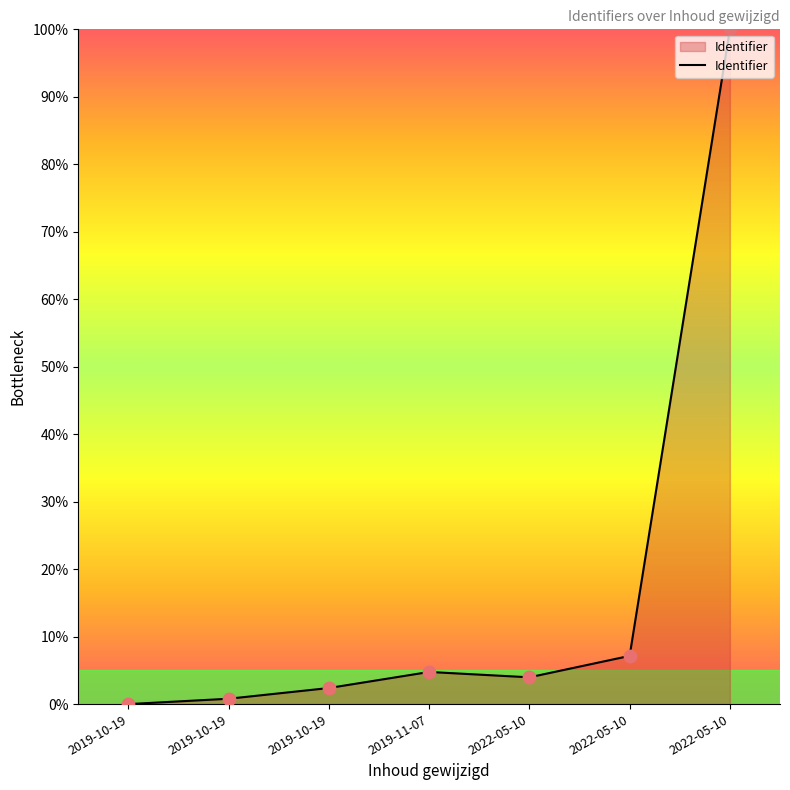

What is the change in value from 2019-10-19 to 2019-10-19?

+0.8